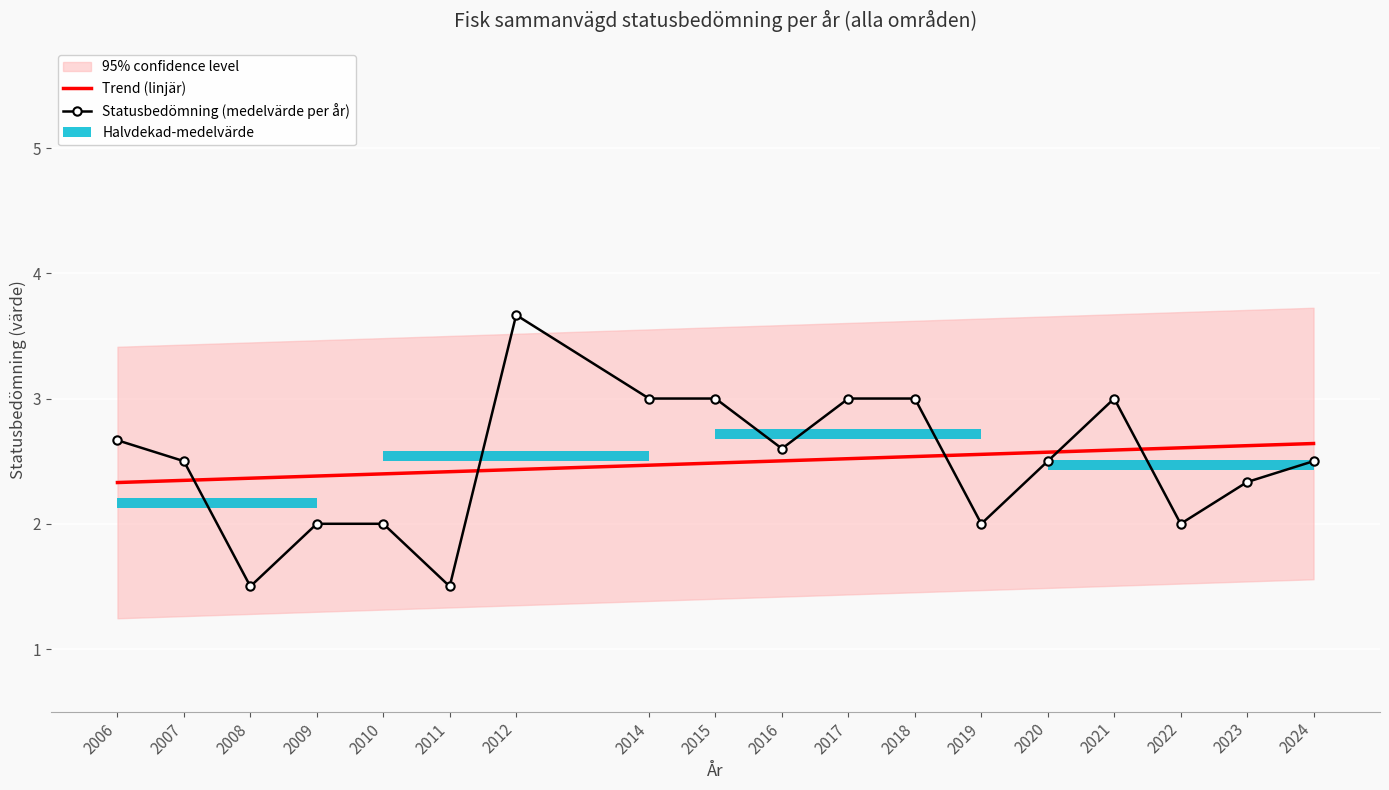

Are the bars grouped side by side (vs. stacked)?

No